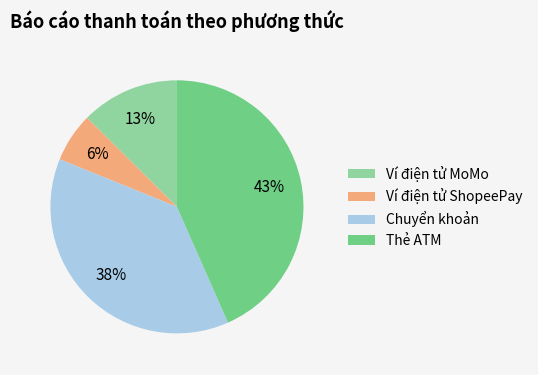

Does Chuyển khoản represent more than half of the total?

No